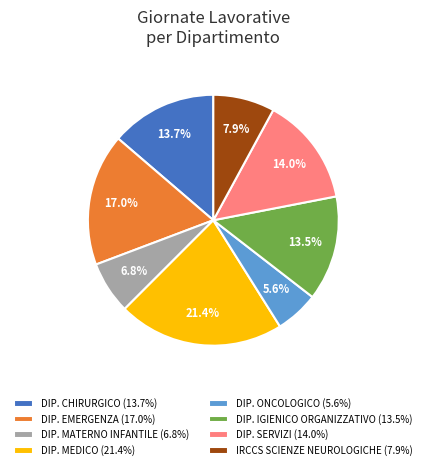

To the nearest percent, what percentage of the pie is DIP. EMERGENZA?

17%